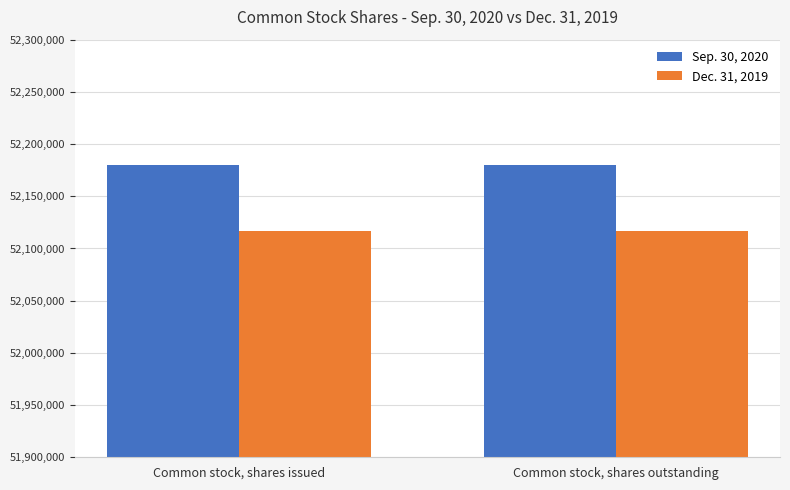

How many groups of bars are there?

2